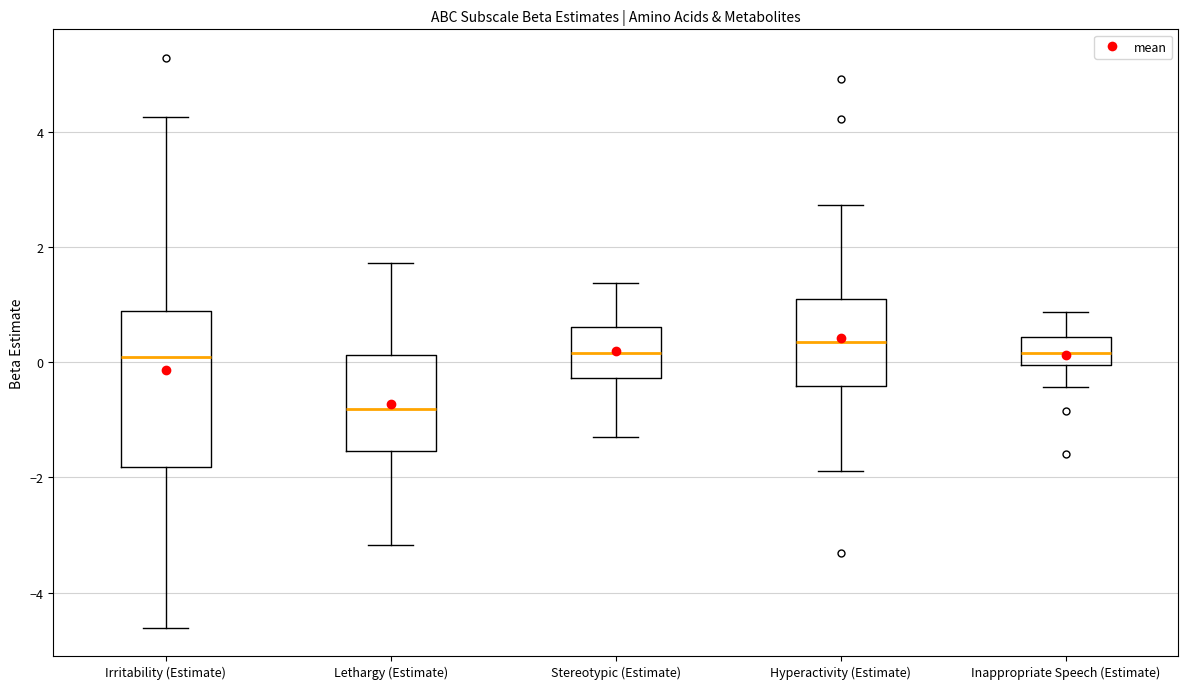

Reading left to right, transcribe this box plot: for each box, give where its median line is, the range the box spans, and where its two whiskers end, as read against the y-axis. The values are not printed on the chart, so give them approximately, as read against the axis.

Irritability (Estimate): median 0.0, box -1.8 to 0.8, whiskers -4.6 to 4.2
Lethargy (Estimate): median -0.8, box -1.6 to 0.2, whiskers -3.2 to 1.8
Stereotypic (Estimate): median 0.2, box -0.2 to 0.6, whiskers -1.2 to 1.4
Hyperactivity (Estimate): median 0.4, box -0.4 to 1.0, whiskers -1.8 to 2.8
Inappropriate Speech (Estimate): median 0.2, box 0.0 to 0.4, whiskers -0.4 to 0.8